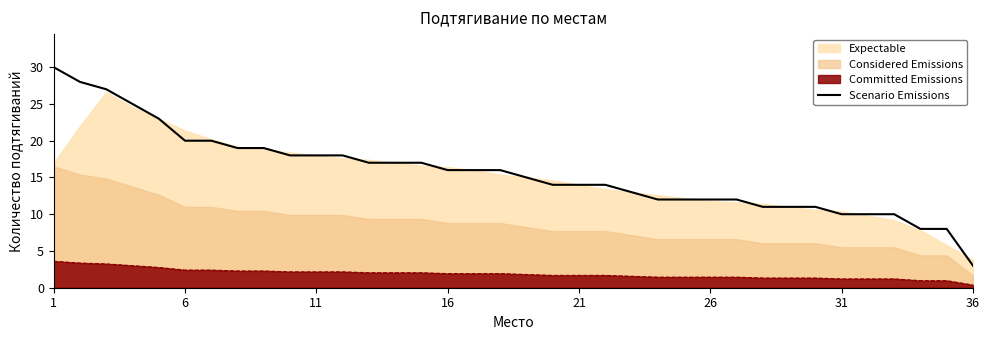

What is the maximum value for Scenario Emissions?

30.0